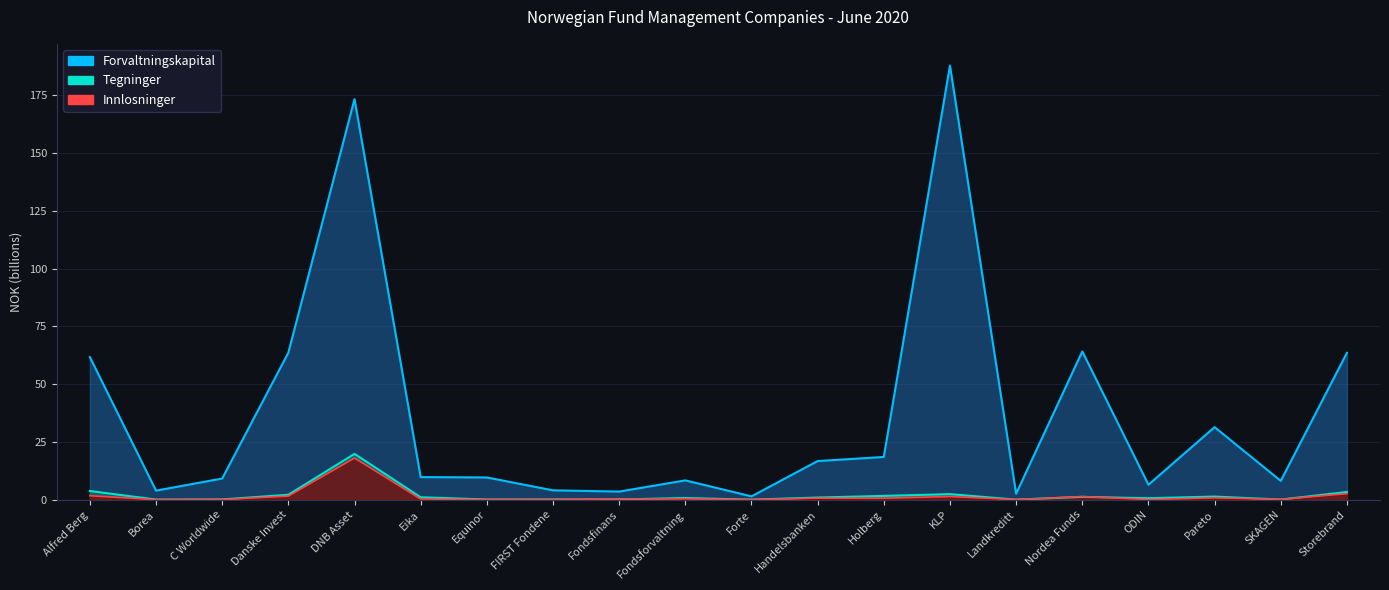

What is the value of the Innlosninger point at the 8th from the left?

0.1